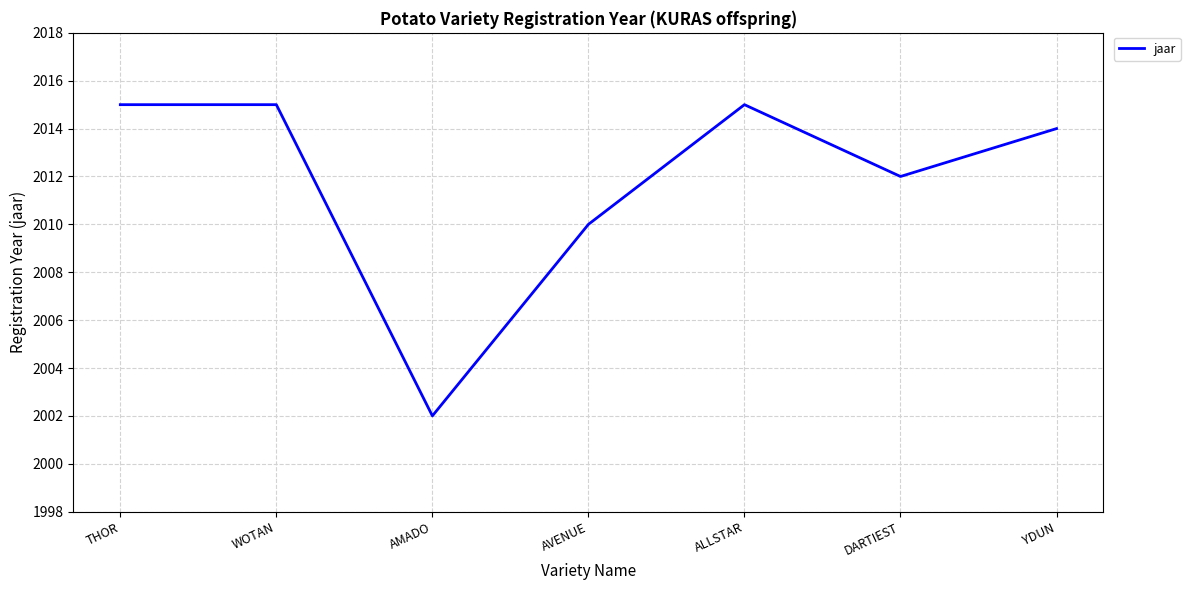

Count the number of data series in this chart.

1